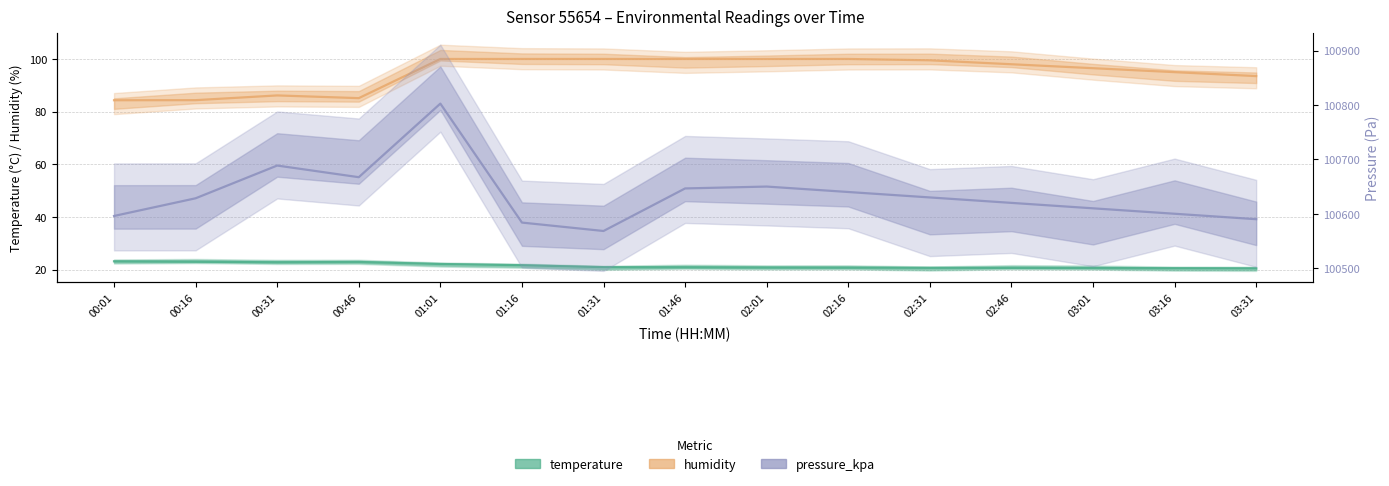

What position from the right is 02:31?

5